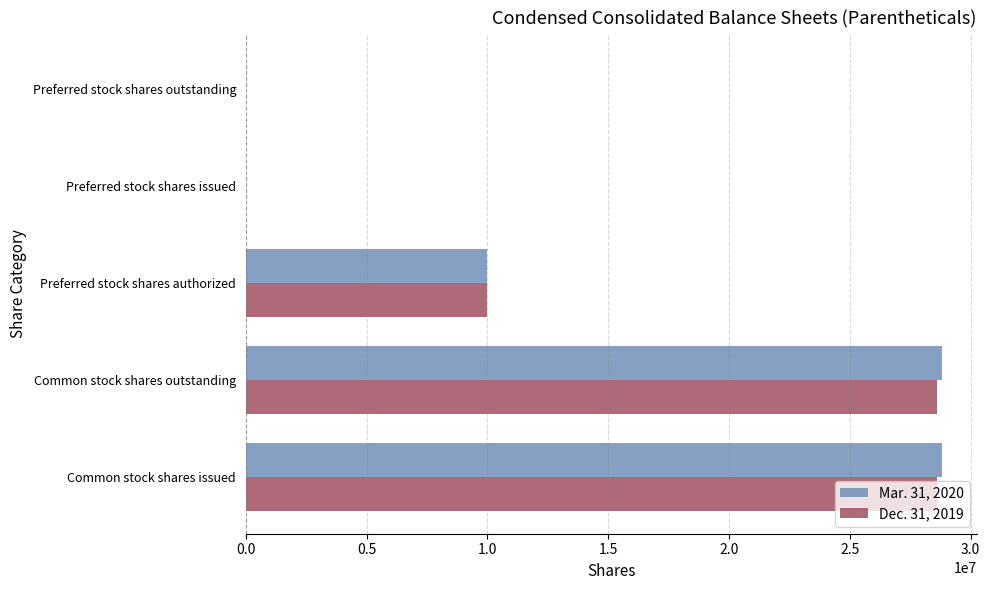

What is the average value of the Dec. 31, 2019 series?

13441532